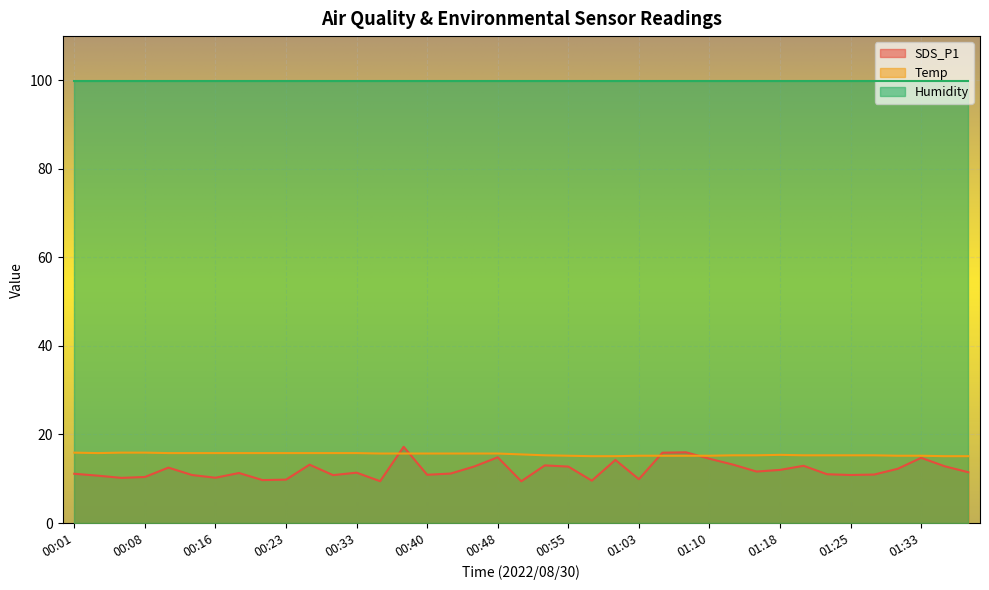

Rank the series by their maximum value, from highest to lowest.

Humidity, SDS_P1, Temp